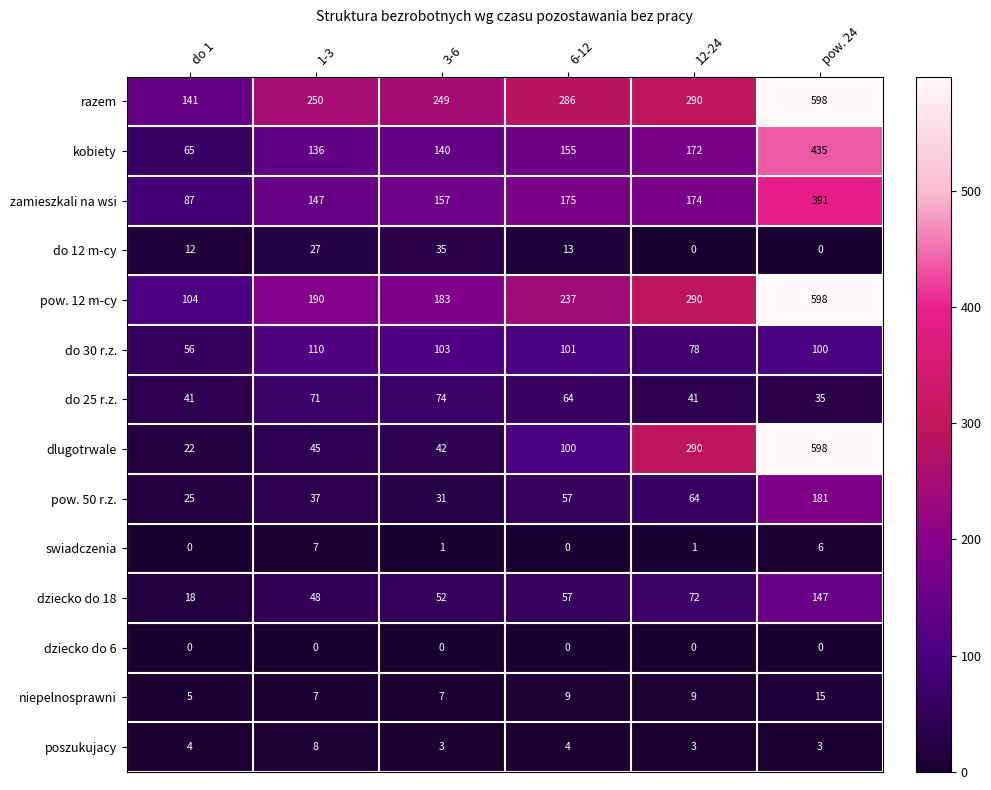

Where is do 25 r.z. nearest to the value 54?

6-12